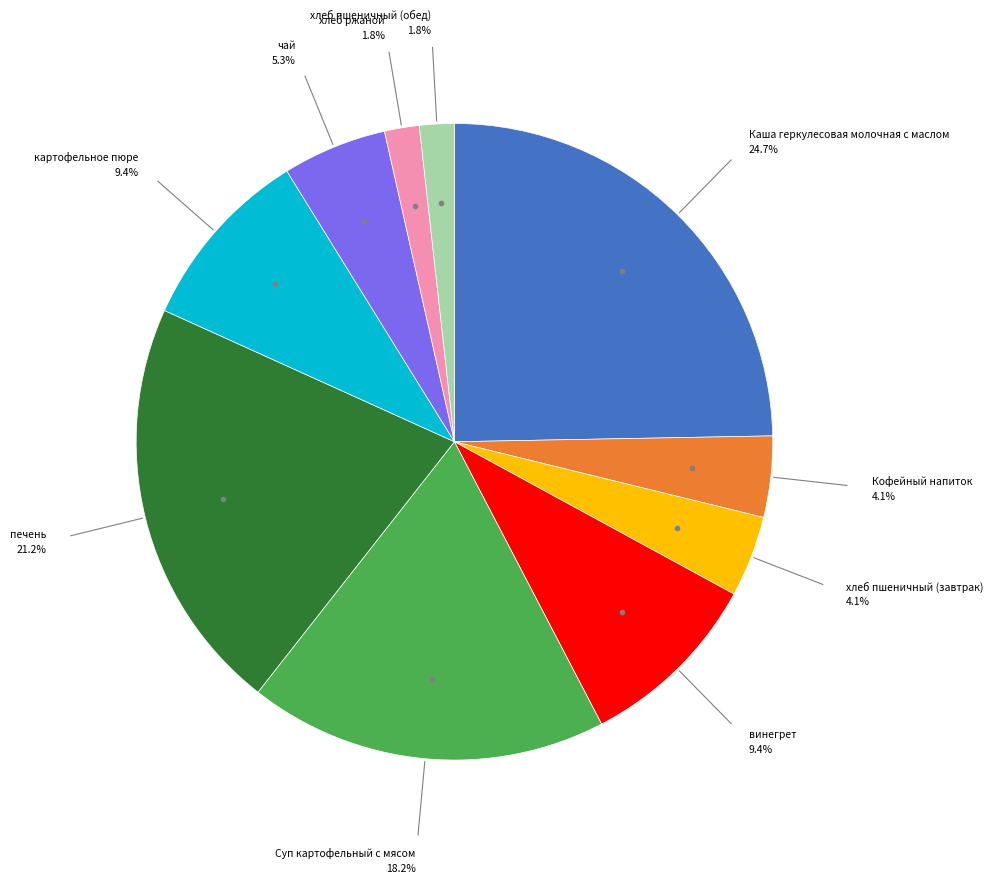

Is there any slice that represents more than half of the pie?

No